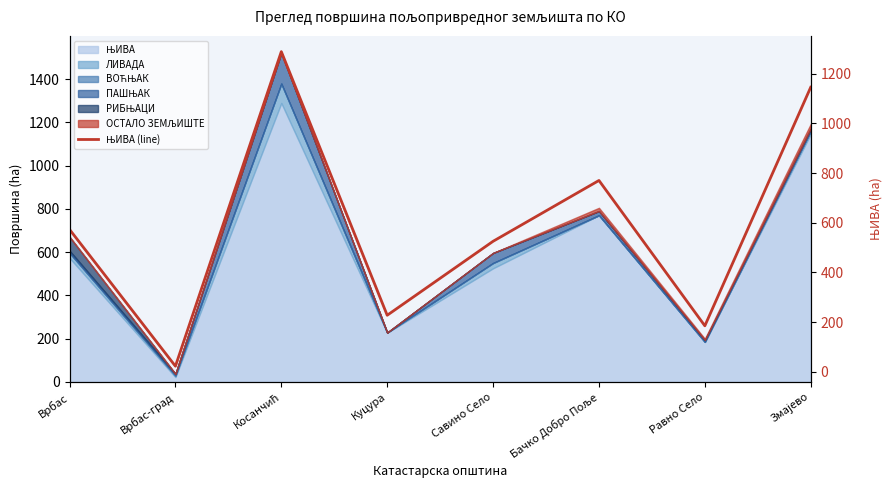

Rank the categories by value from highest to lowest.

Косанчић, Змајево, Бачко Добро Поље, Врбас, Савино Село, Куцура, Равно Село, Врбас-град